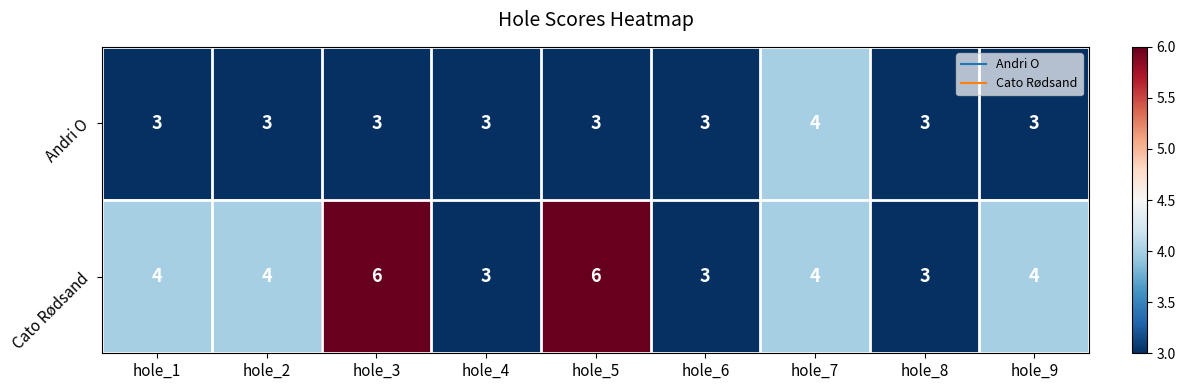

Count the number of data series in this chart.

2